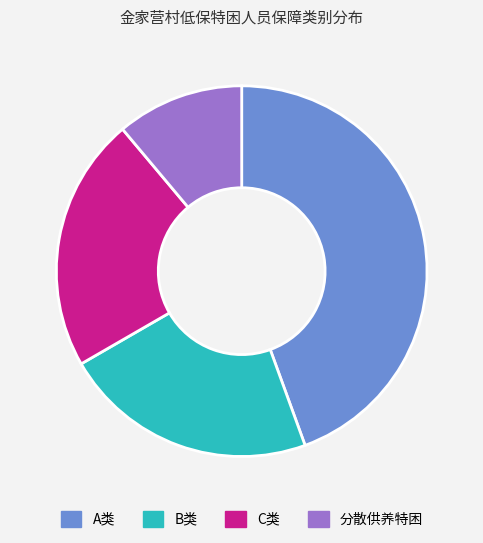

Combined, do B类 and 分散供养特困 account for over 50%?

No